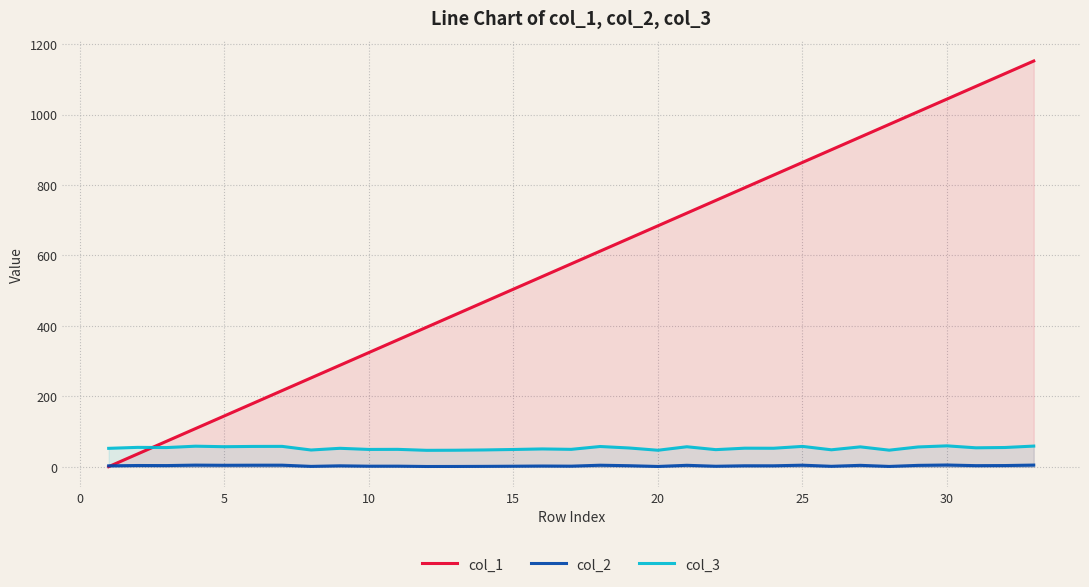

How many interior local valleys does the col_2 series have?

12